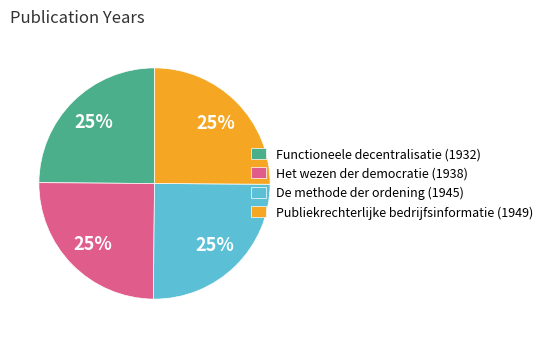

True or false: Functioneele decentralisatie (1932) accounts for 25% of the total.

True